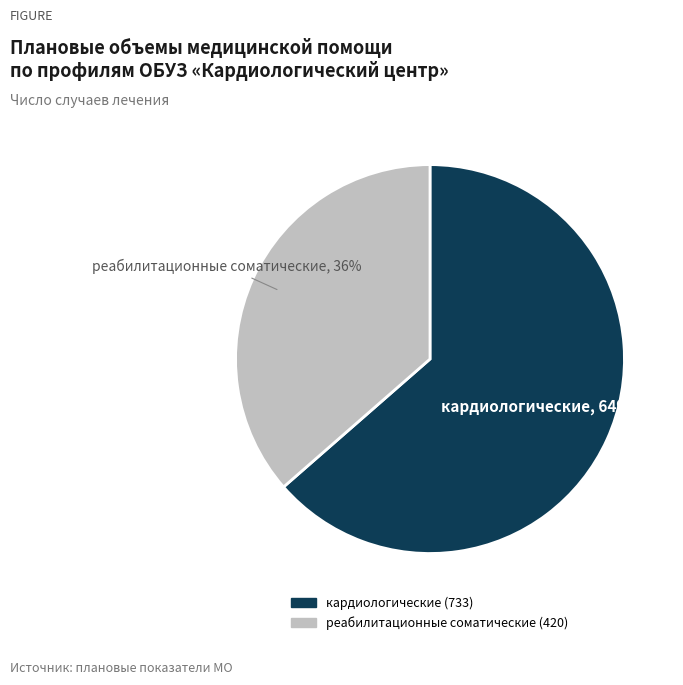

Between кардиологические and реабилитационные соматические, which is larger?

кардиологические